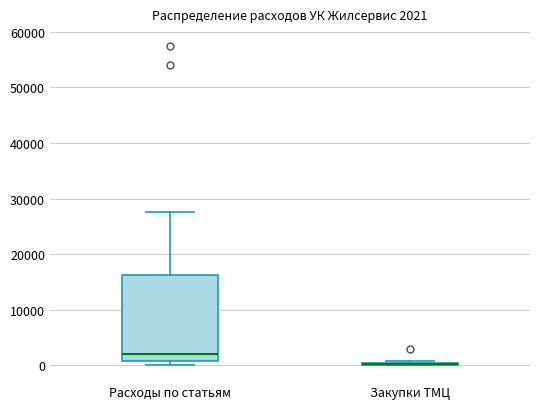

Comparing the boxes themselves (not the whiskers), which one is the tallest?

Расходы по статьям